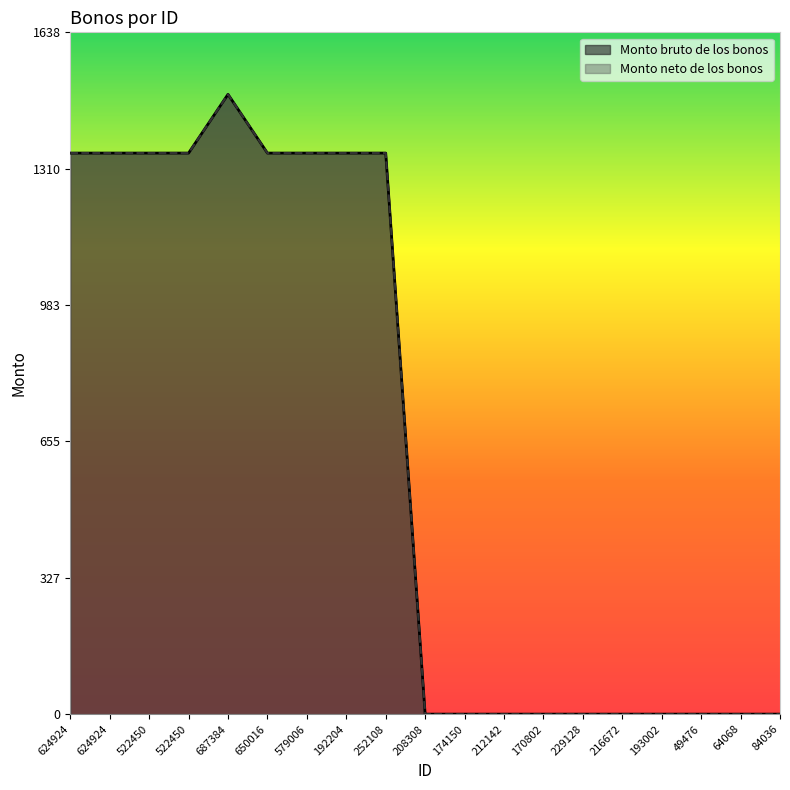

What is the sum of all Monto neto de los bonos values?

12276.5